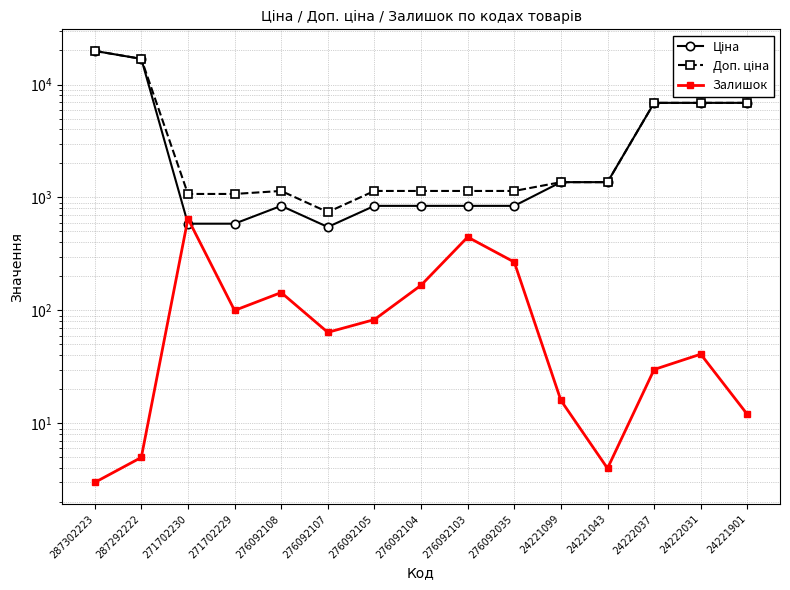

How many distinct data groups are displayed?

3